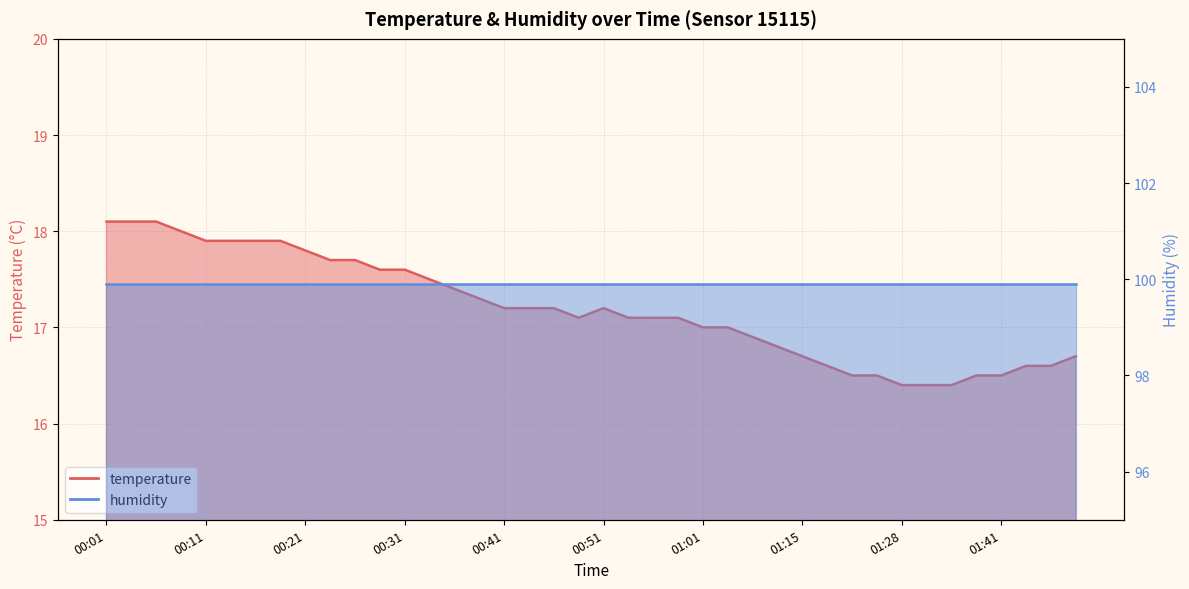

Which label corresponds to the smallest value in the chart?

01:28